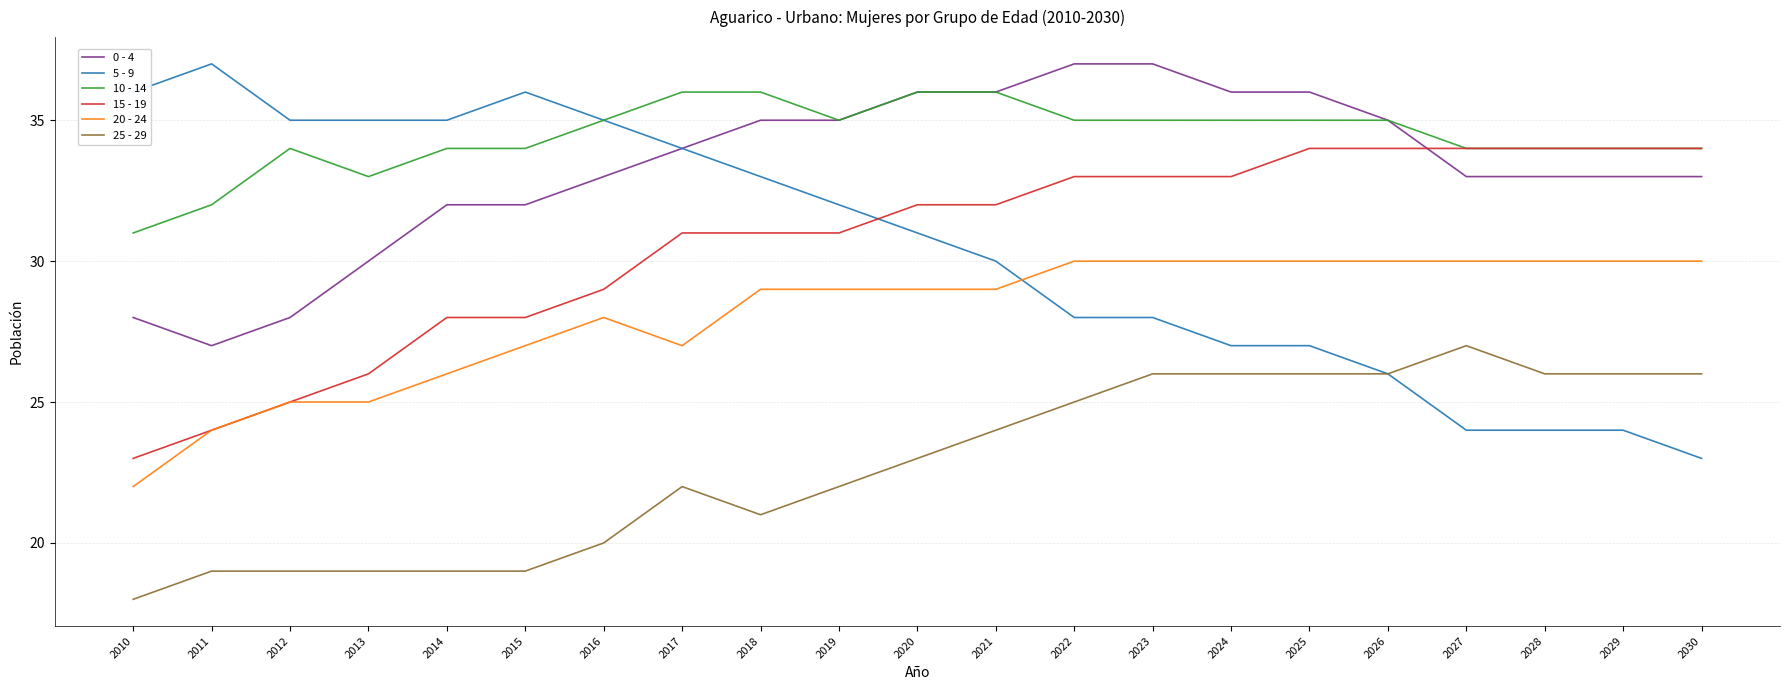

The 15 - 19 series shows 24 at 2011. True or false?

True